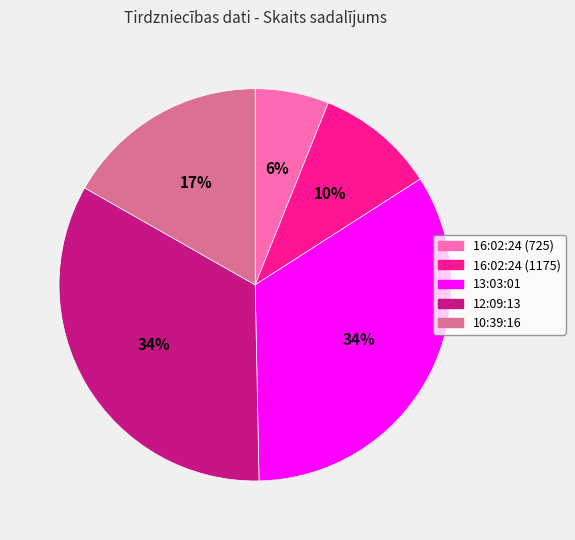

Is it true that 16:02:24 (1175) is 10% of the pie?

True